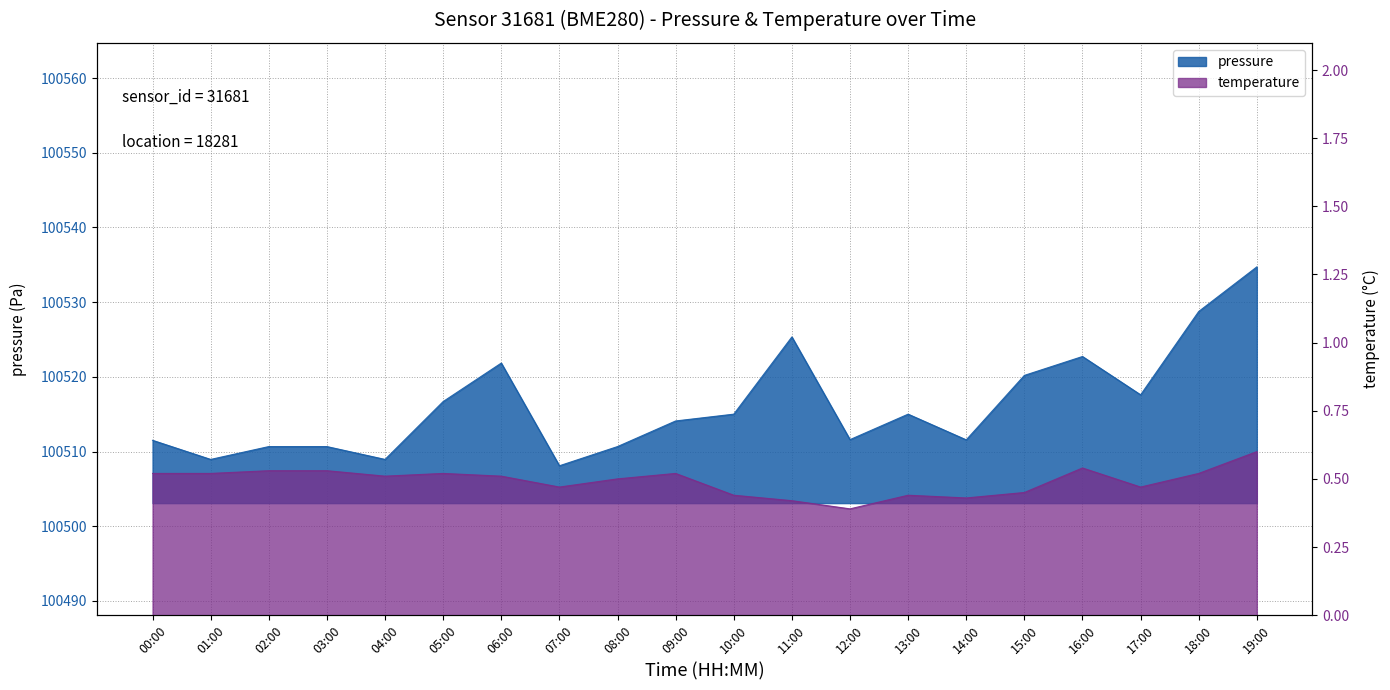

List the series in order of their overall mean, lowest first.

temperature, pressure